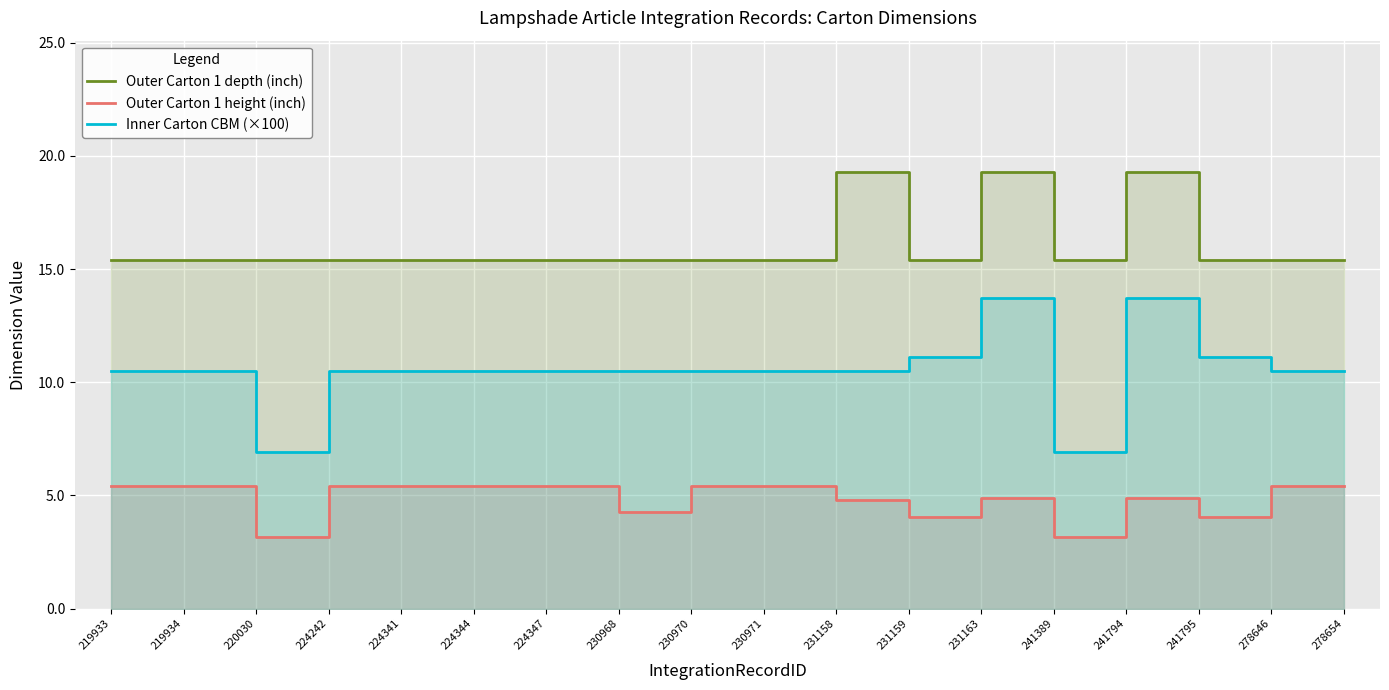

The value of Outer Carton 1 depth (inch) at 224242 is 15.4. True or false?

True